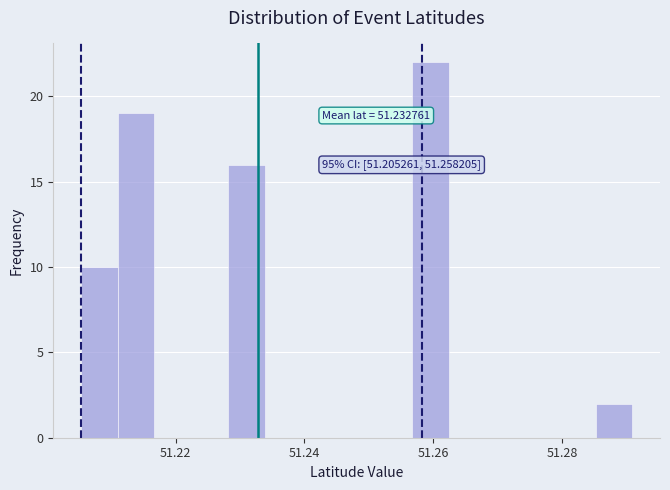

Read against the x-axis, roughly where is the centre of the tallest bar?

51.260